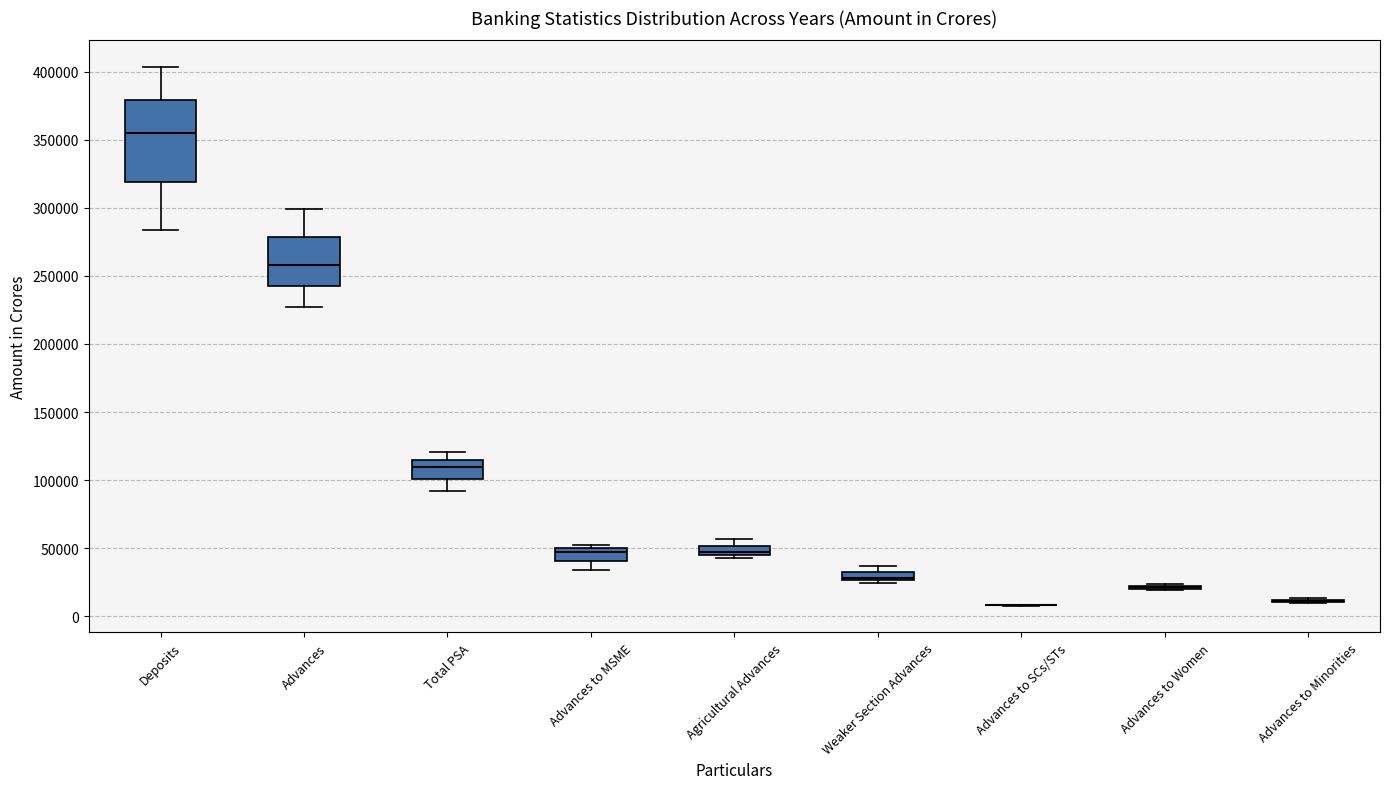

Where is the upper edge of the box for Weaker Section Advances on the y-axis? The values are not printed on the chart, so give them approximately, as read against the axis.

35000